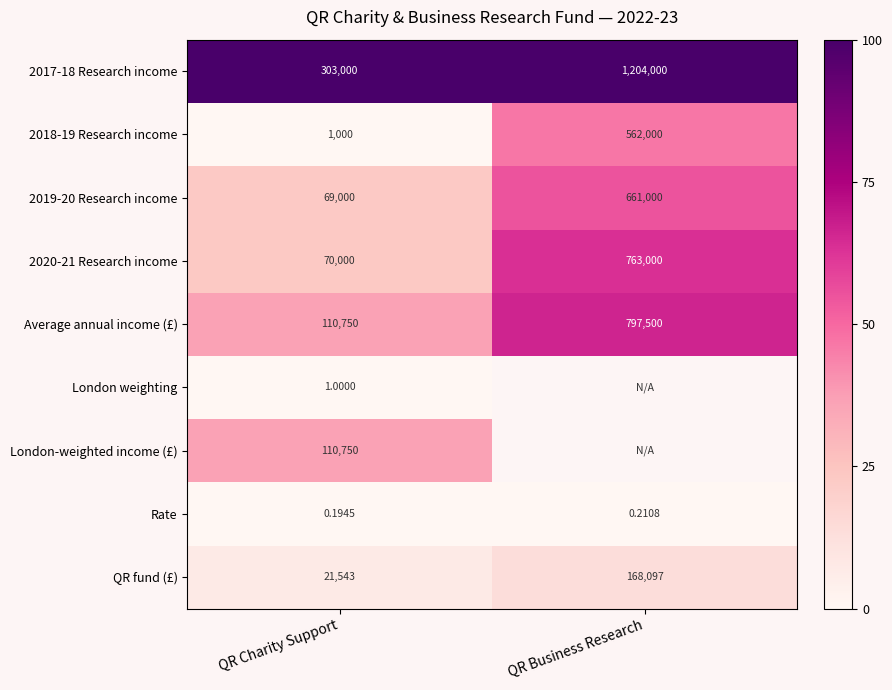

Is the value of 2018-19 Research income at QR Charity Support greater than the value of QR fund (£) at QR Business Research?

No